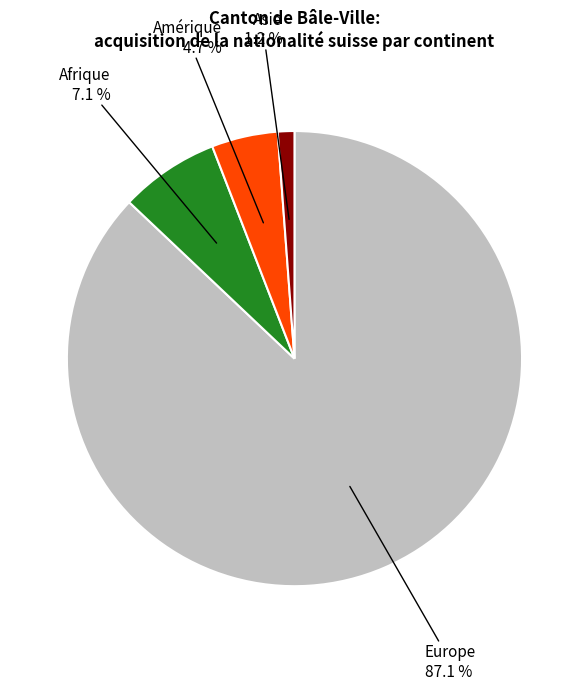

To the nearest percent, what percentage of the pie is Asie?

1%